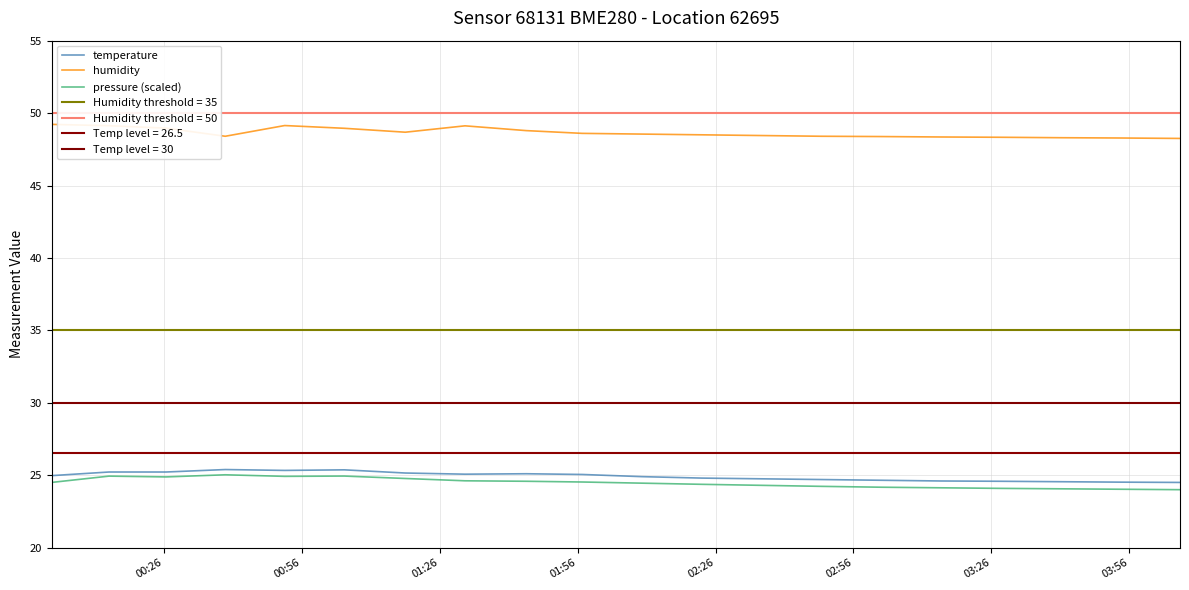

True or false: humidity and pressure (scaled) cross at least once.

False